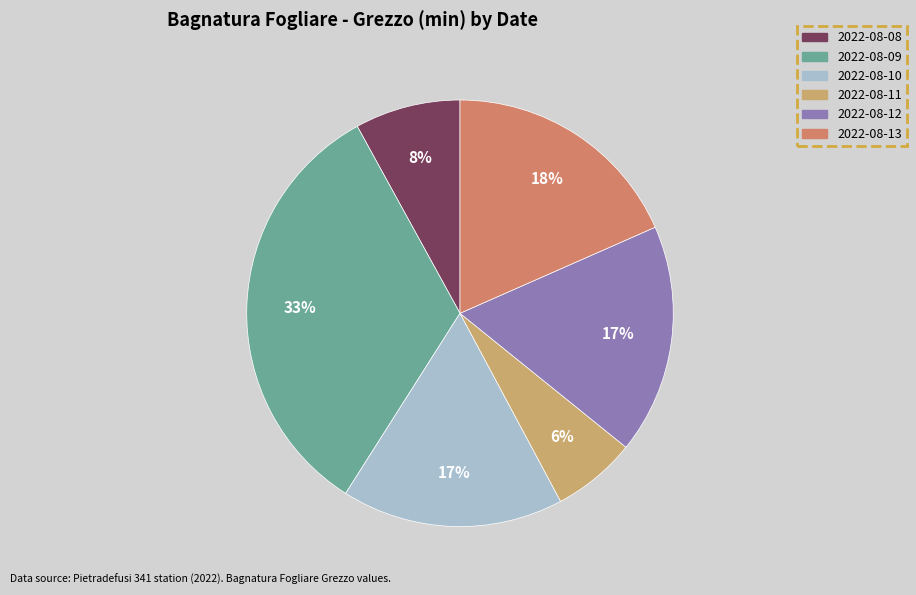

To the nearest percent, what is the average slice percentage?

17%